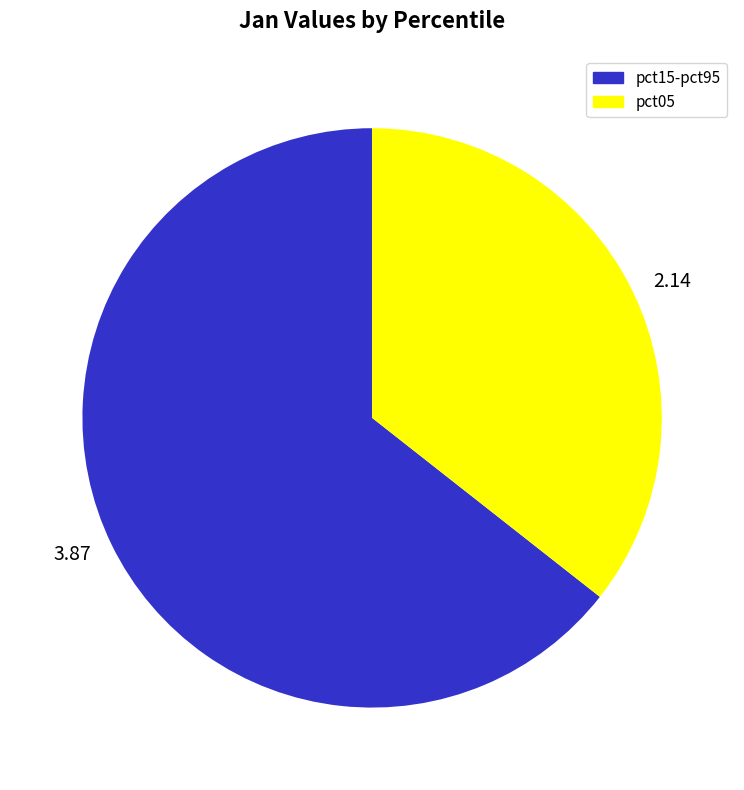

What is the ratio of the value at 2.14 to the value at 3.87?

0.6